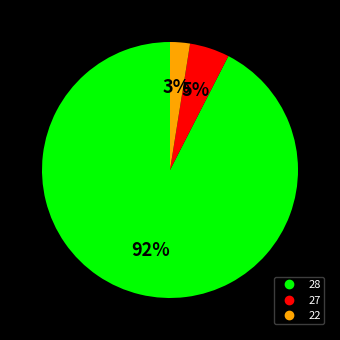

Does any single category account for the majority?

Yes